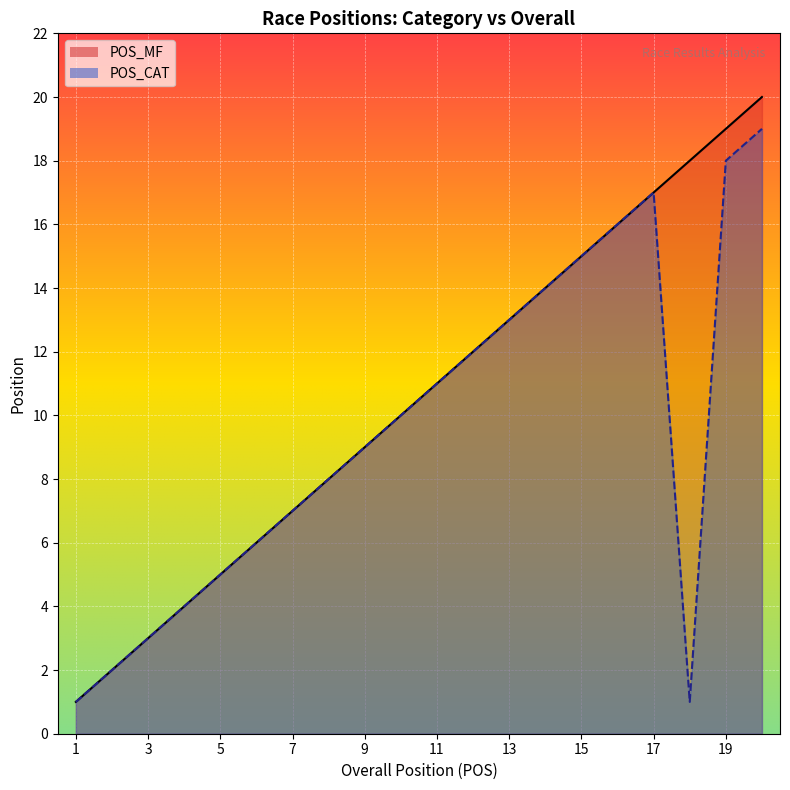

True or false: POS_MF and POS_CAT cross at least once.

False